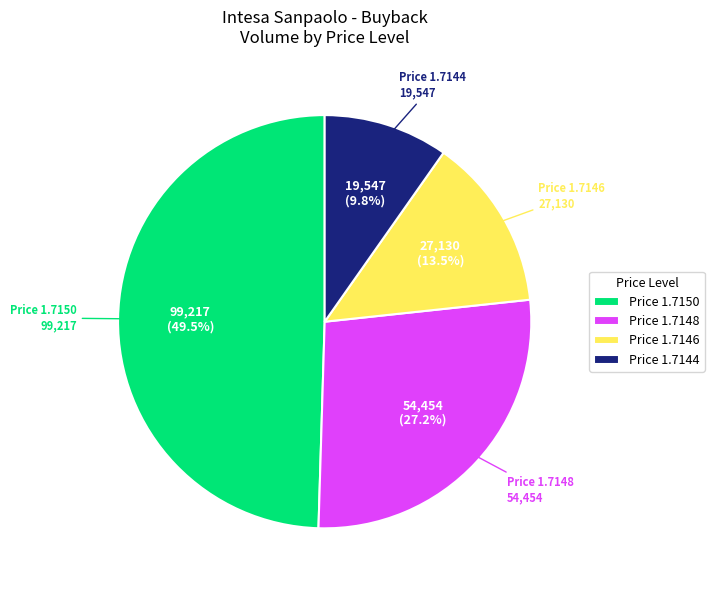

Count the number of slices in the pie.

4